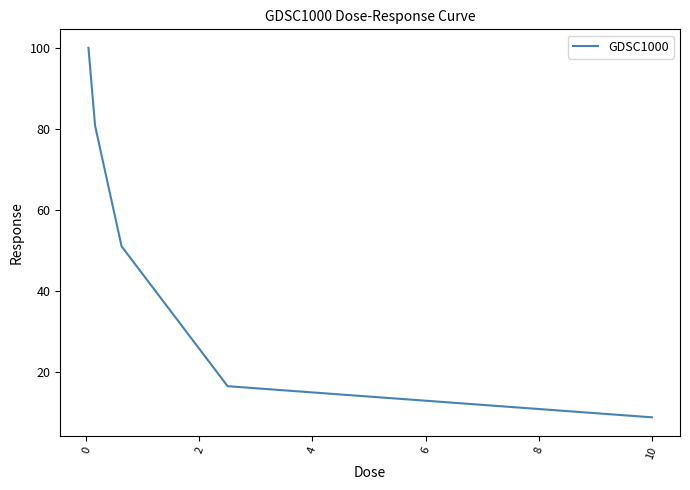

What is the difference between the maximum and minimum values?

91.4